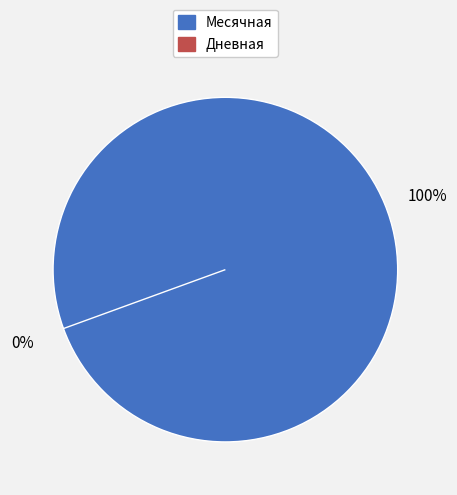

Between Месячная and Дневная, which is larger?

Месячная